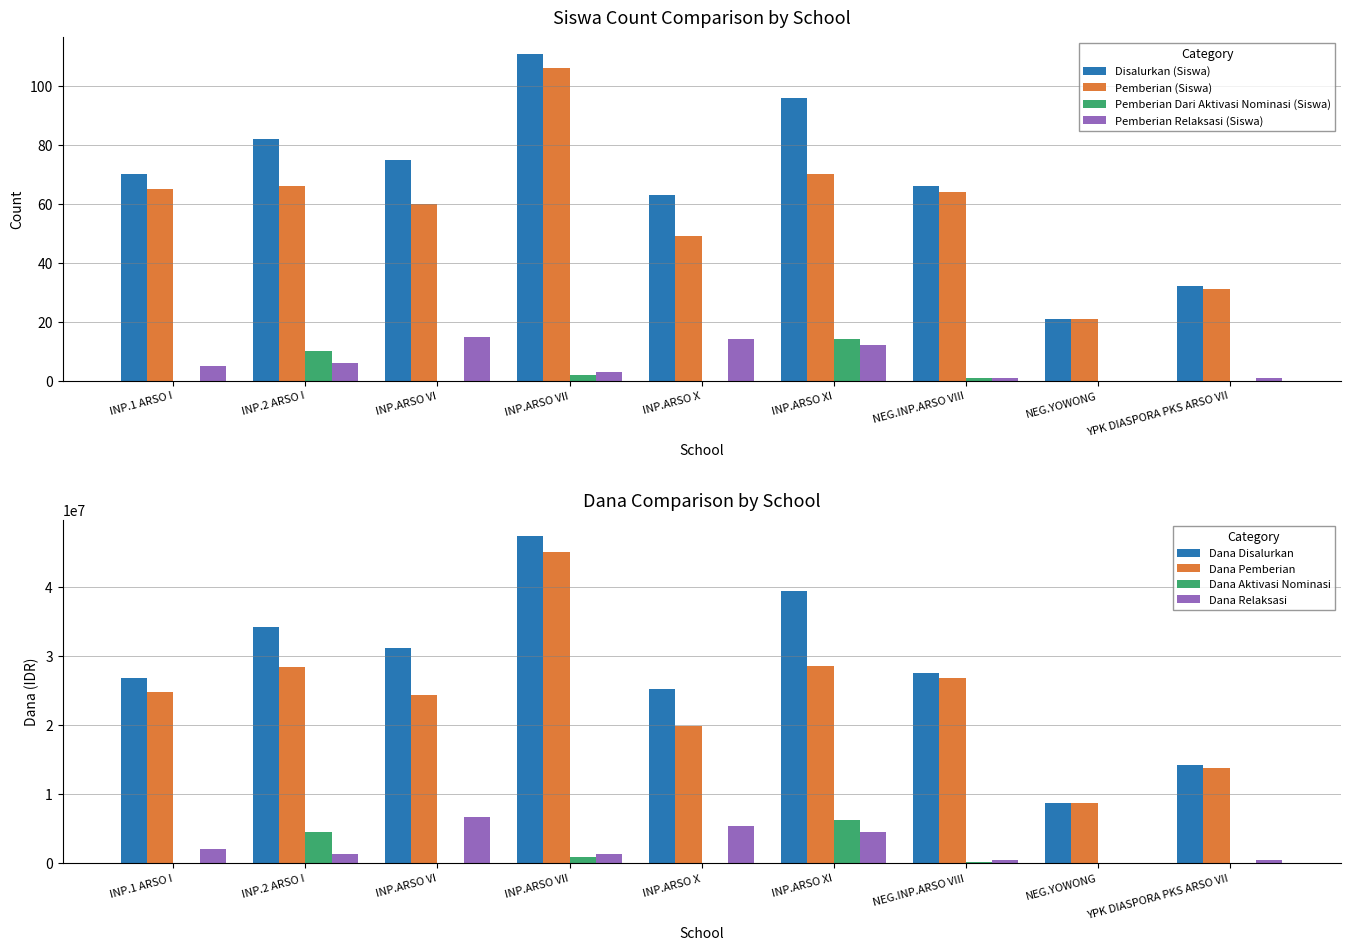

At which label does Pemberian Relaksasi (Siswa) reach its peak?

INP.ARSO VI